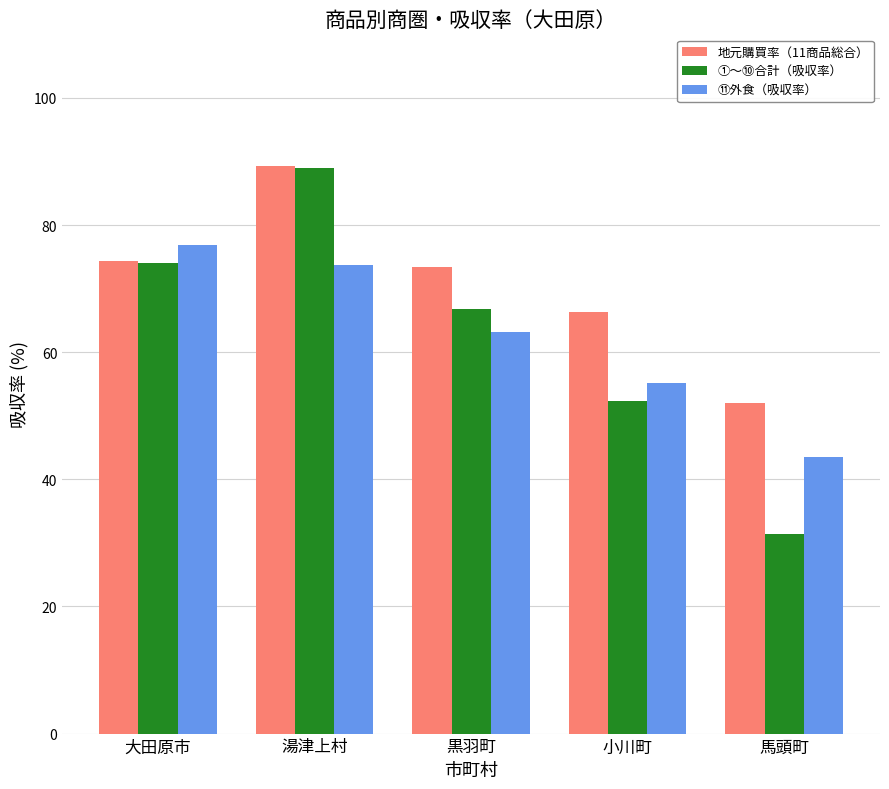

How many bars are there in each group?

3